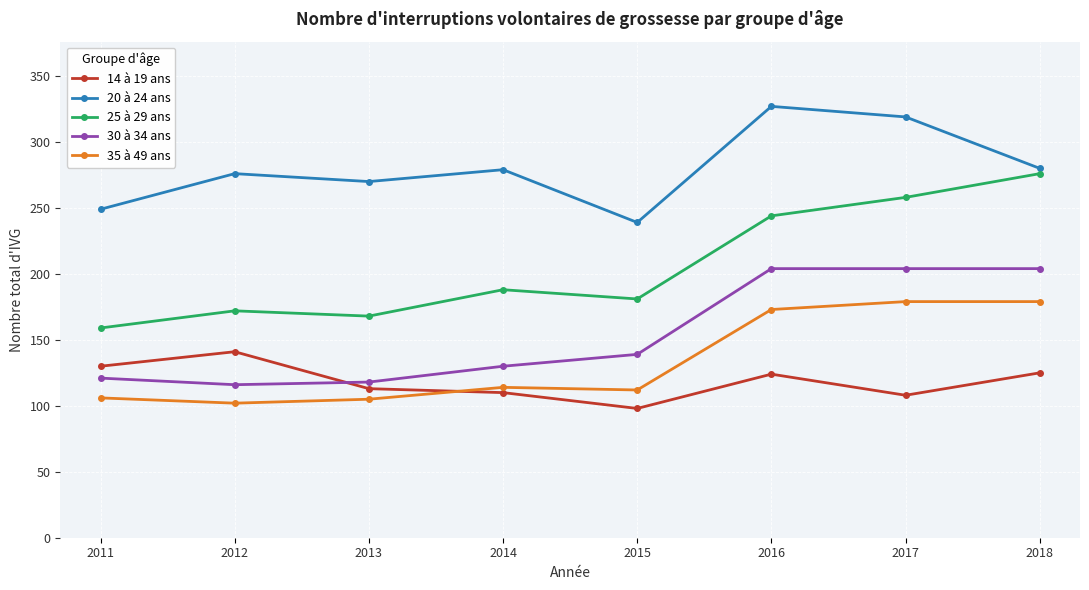

List the series in order of their peak value, highest first.

20 à 24 ans, 25 à 29 ans, 30 à 34 ans, 35 à 49 ans, 14 à 19 ans